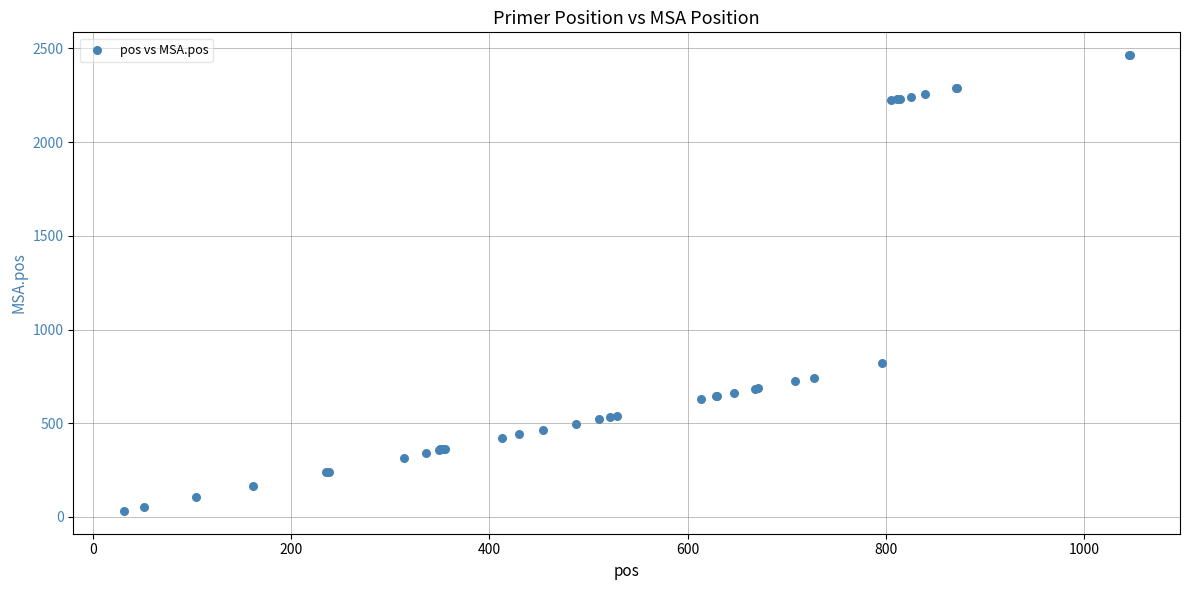

What Y value in the scatter plot is closest to 1248?

819